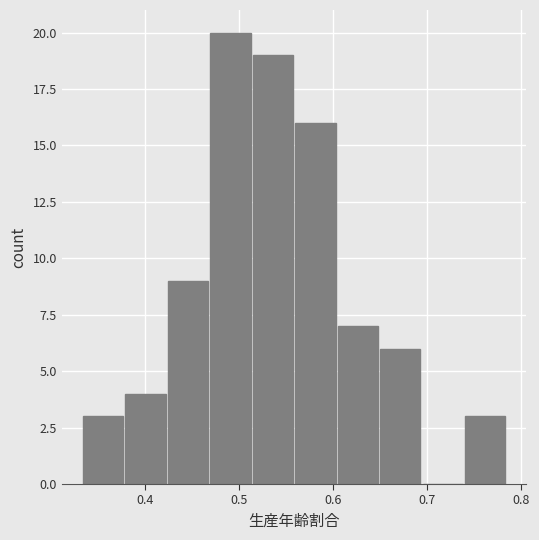

Over which range of the x-axis is the bar tallest?

0.47 to 0.51